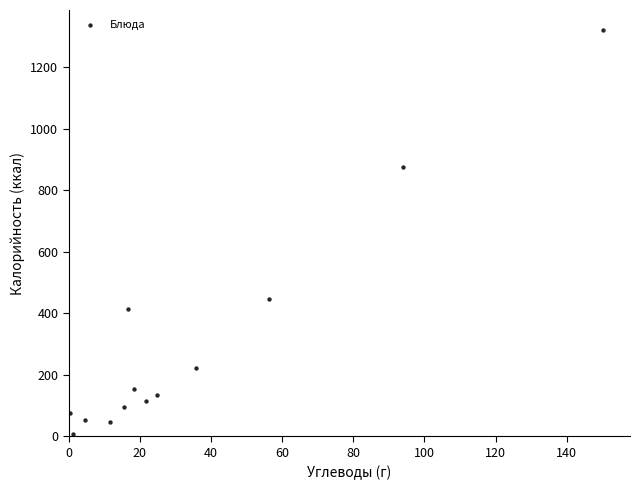

What is the range of X values (max minus min)?

149.9